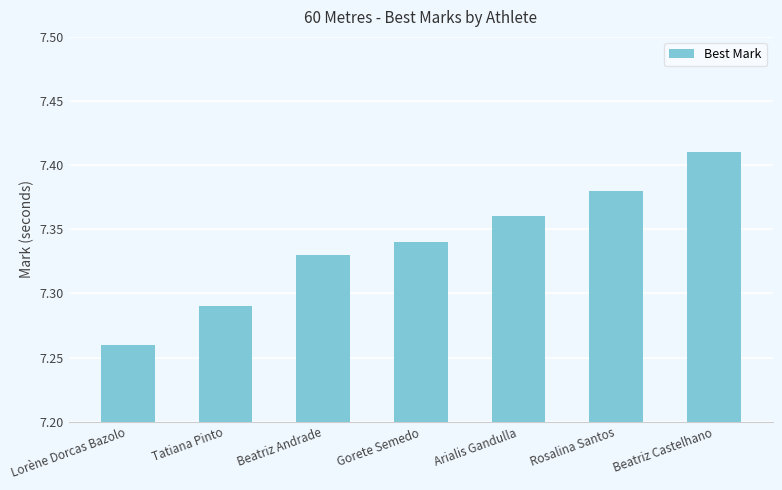

Approximately how many times larger is the value at Beatriz Castelhano compared to Tatiana Pinto?

1.0